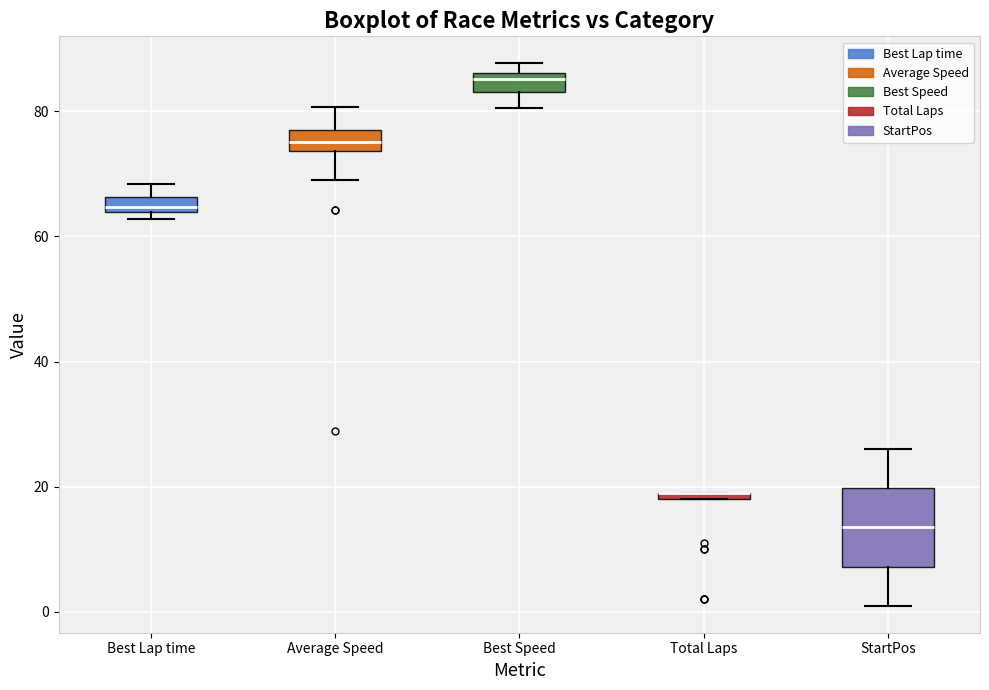

Where does the upper whisker of the box for Average Speed end on the y-axis? The values are not printed on the chart, so give them approximately, as read against the axis.

80